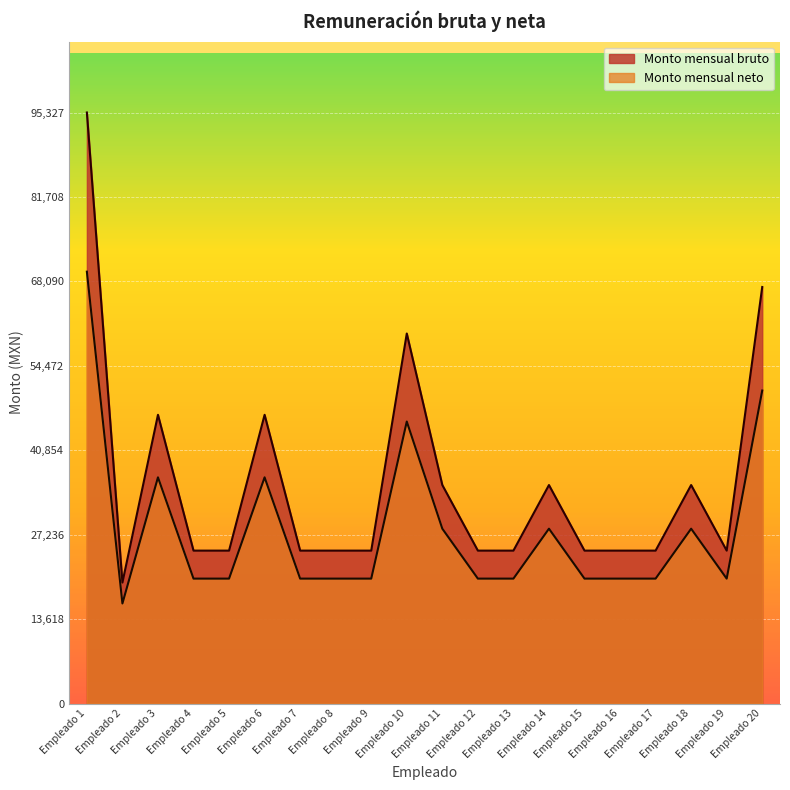

Between Empleado 12 and Empleado 19, which series saw the biggest shift?

Monto mensual bruto